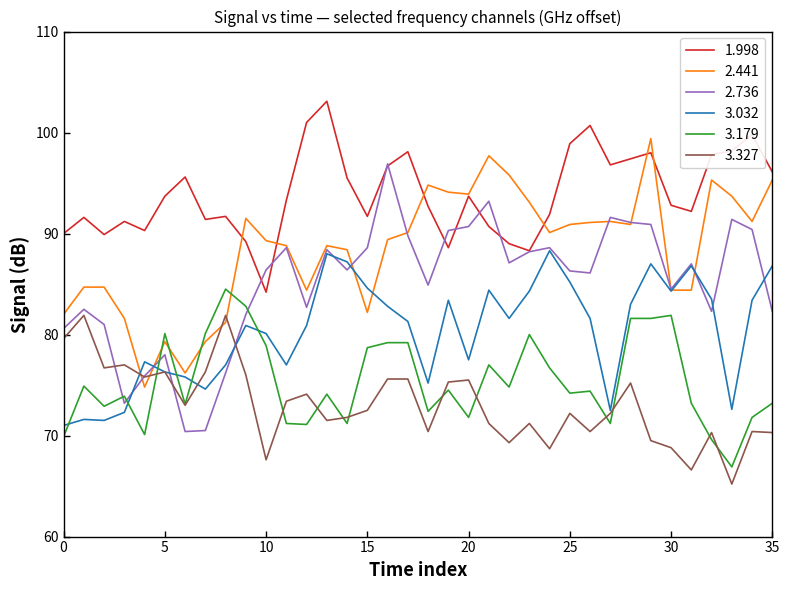

Does the chart have visible grid lines?

No